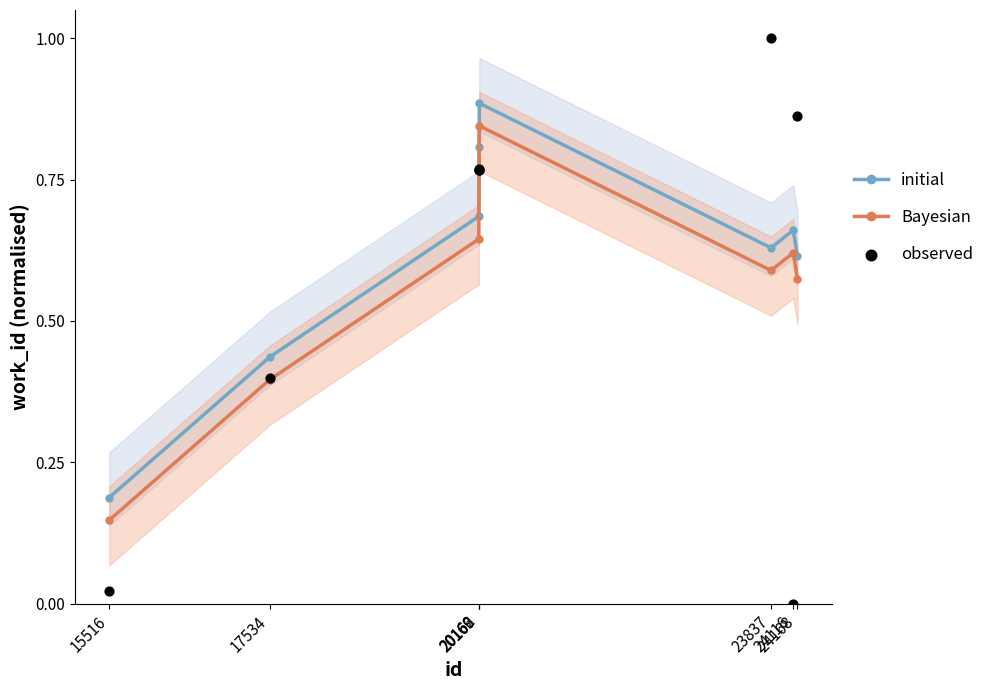

What are all the series names shown in the legend?

initial, Bayesian, observed